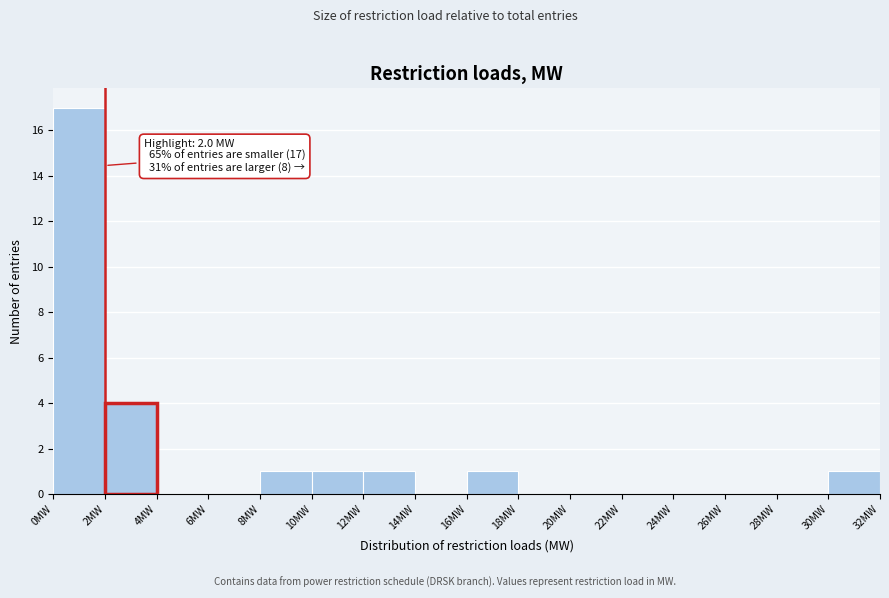

Which range on the x-axis has the tallest bar?

0 to 2